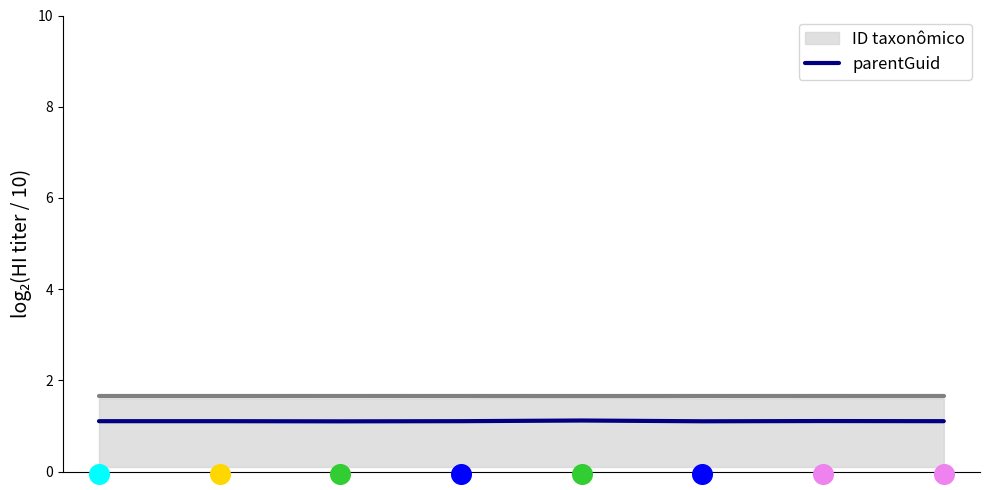

What are all the series names shown in the legend?

ID taxonômico, parentGuid